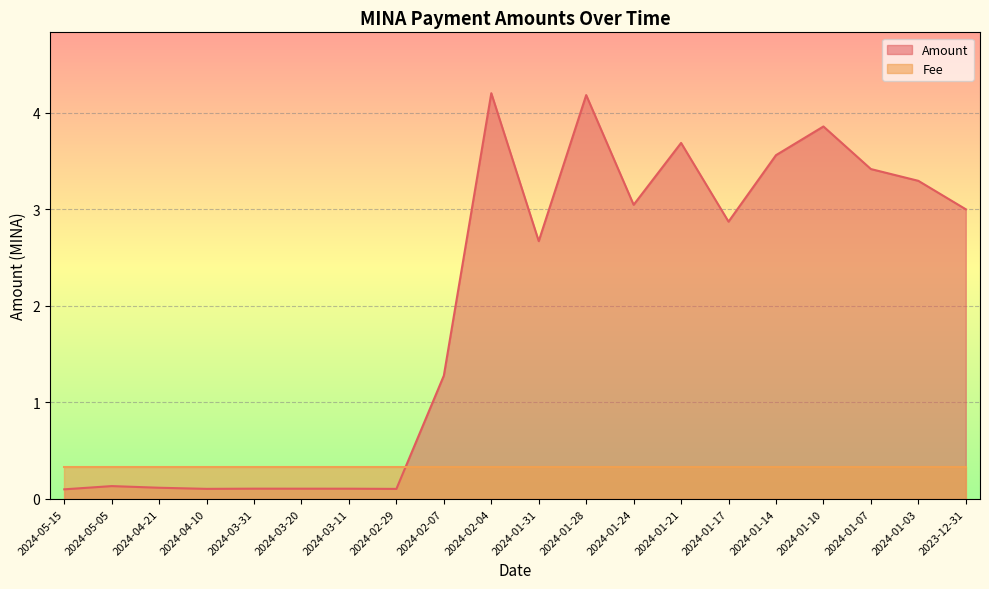

Rank the categories by value from highest to lowest.

2024-02-04, 2024-01-28, 2024-01-10, 2024-01-21, 2024-01-14, 2024-01-07, 2024-01-03, 2024-01-24, 2023-12-31, 2024-01-17, 2024-01-31, 2024-02-07, 2024-05-05, 2024-04-21, 2024-03-31, 2024-03-20, 2024-03-11, 2024-04-10, 2024-02-29, 2024-05-15